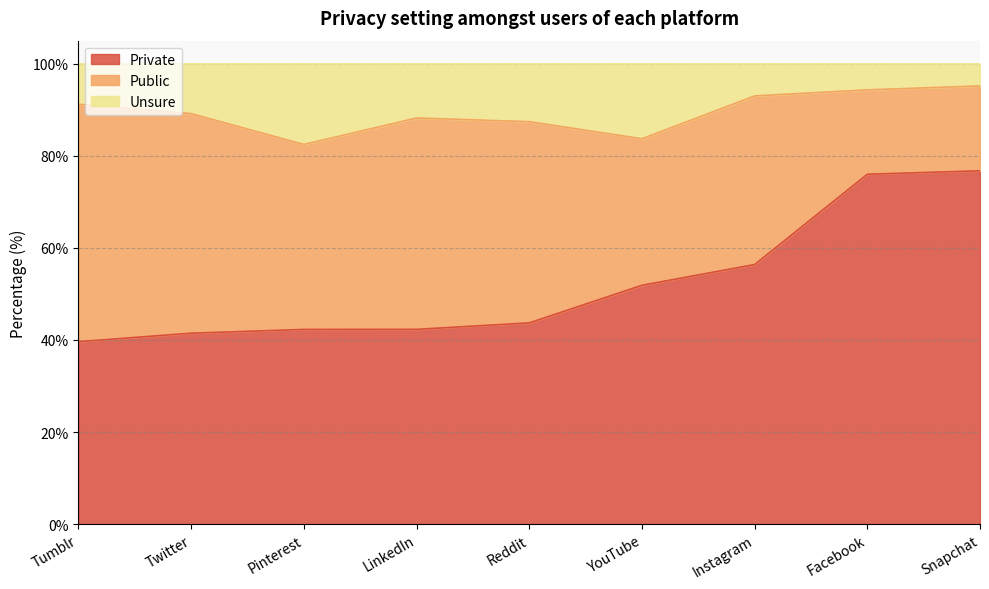

What is the value of the Private point at the 4th from the left?

42.3